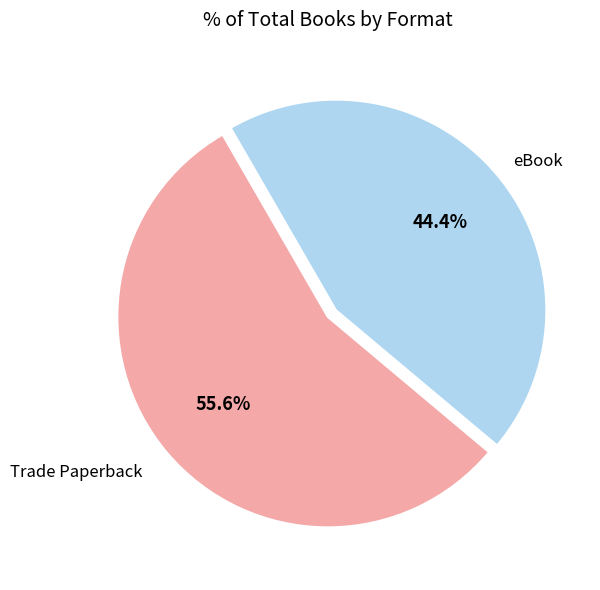

Is there any slice that represents more than half of the pie?

Yes